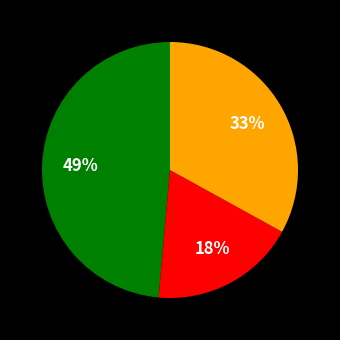

Is there a majority slice in this chart?

No